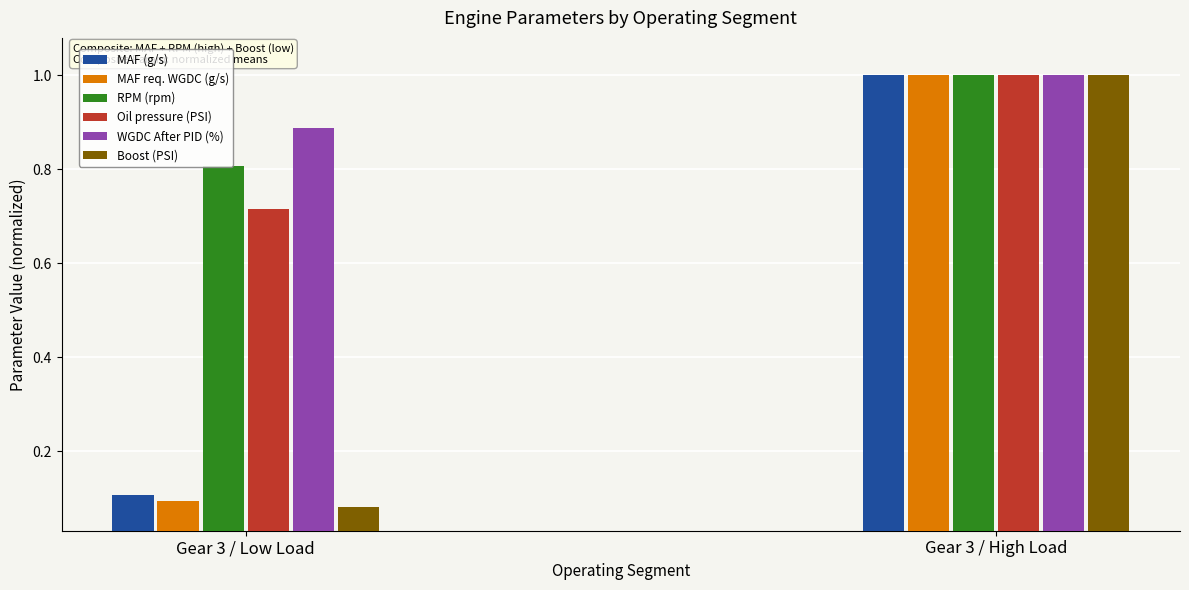

Is the value of MAF (g/s) at Gear 3 / Low Load greater than the value of MAF req. WGDC (g/s) at Gear 3 / Low Load?

Yes